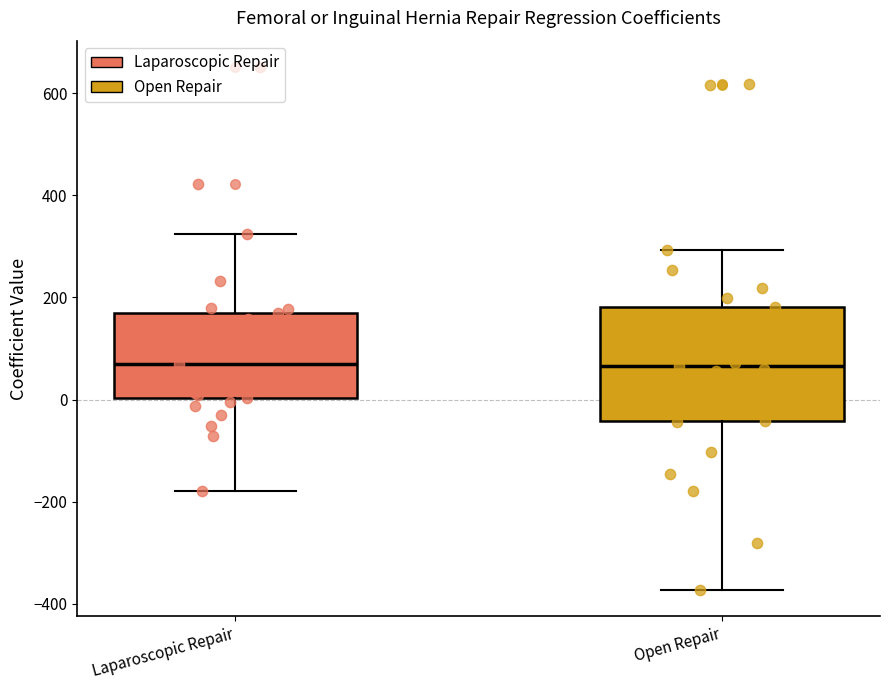

Reading left to right, transcribe this box plot: for each box, give where its median line is, the range the box spans, and where its two whiskers end, as read against the y-axis. The values are not printed on the chart, so give them approximately, as read against the axis.

Laparoscopic Repair: median 60, box 0 to 160, whiskers -180 to 320
Open Repair: median 60, box -40 to 180, whiskers -380 to 300